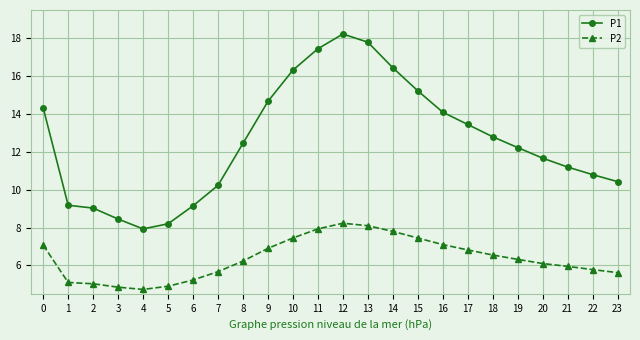

Does the chart have visible grid lines?

Yes